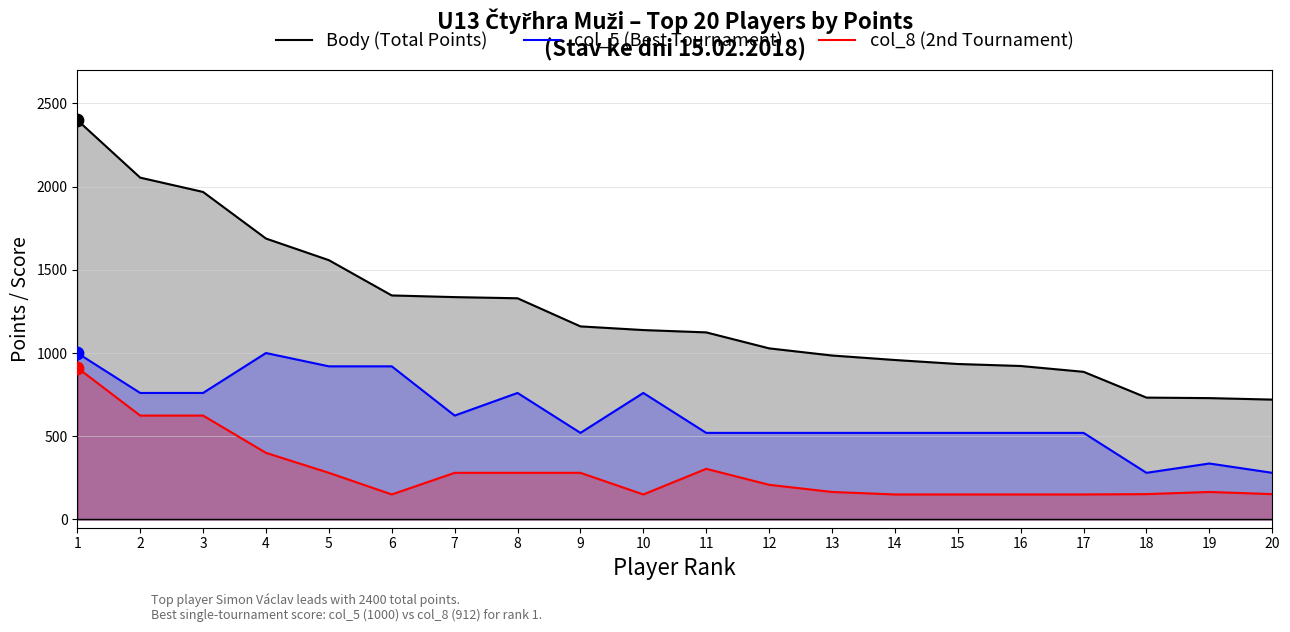

At how many categories does at least one series exceed 1155?

9